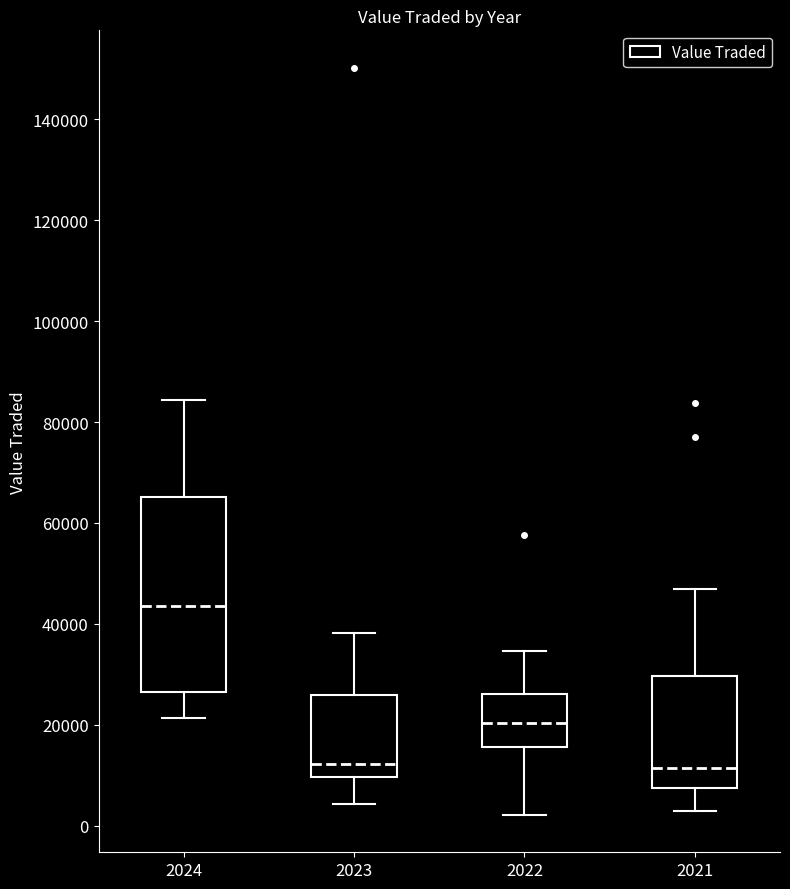

Reading left to right, read every box against the y-axis: the position of its median line, the range the box covers, and the ends of its whiskers. The values are not printed on the chart, so give them approximately, as read against the axis.

2024: median 44000, box 26000 to 66000, whiskers 22000 to 84000
2023: median 12000, box 10000 to 26000, whiskers 4000 to 38000
2022: median 20000, box 16000 to 26000, whiskers 2000 to 34000
2021: median 12000, box 8000 to 30000, whiskers 2000 to 46000